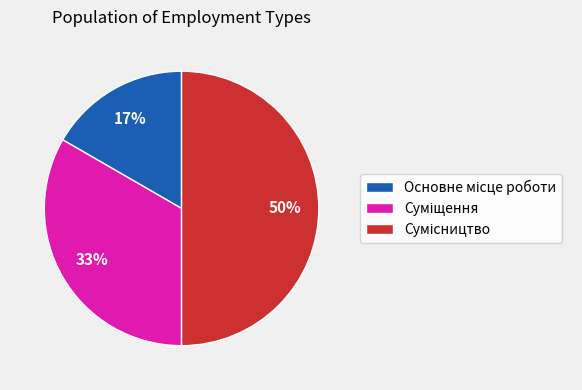

How many slices are in this pie chart?

3